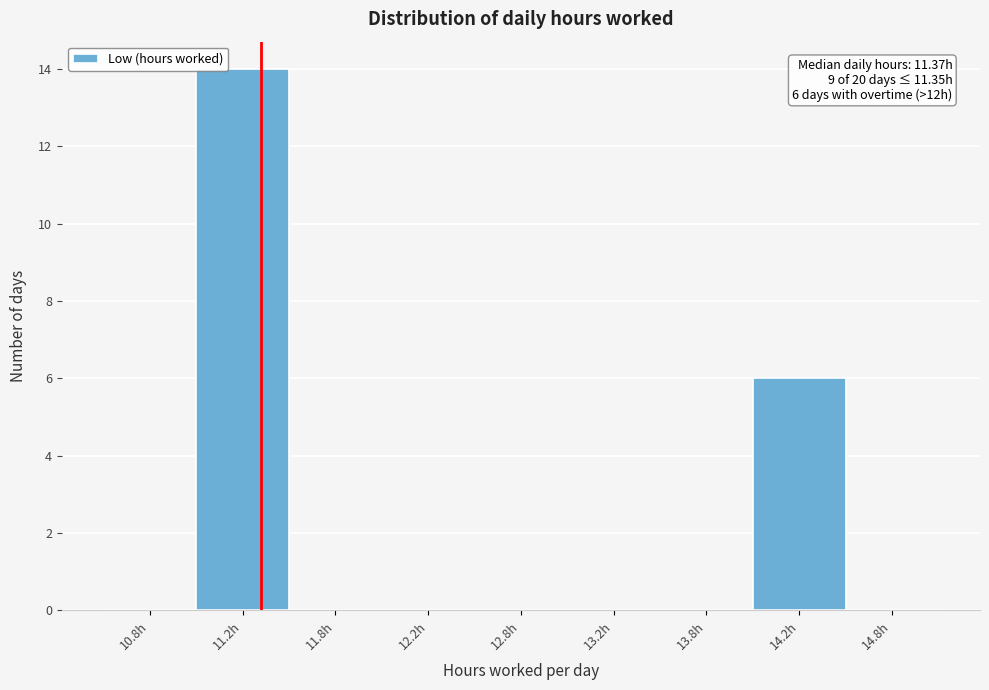

Reading left to right, extract all data points from this chart.

10.8h=0	11.2h=14	11.8h=0	12.2h=0	12.8h=0	13.2h=0	13.8h=0	14.2h=6	14.8h=0